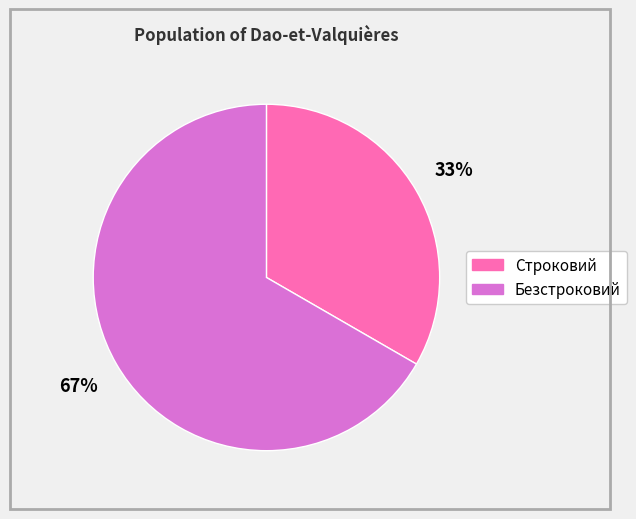

Which slice is the smallest?

Строковий